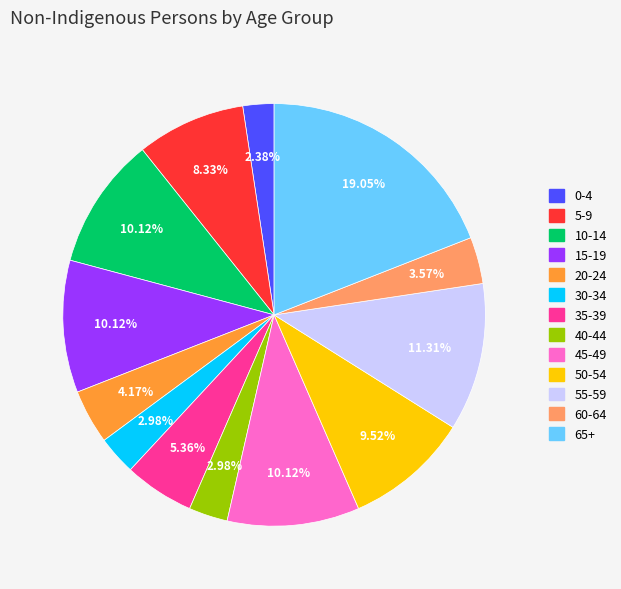

Is there a majority slice in this chart?

No